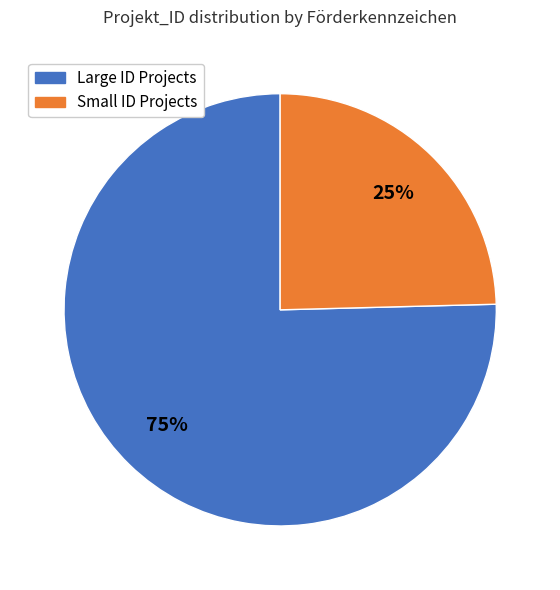

Is there any slice that represents more than half of the pie?

Yes